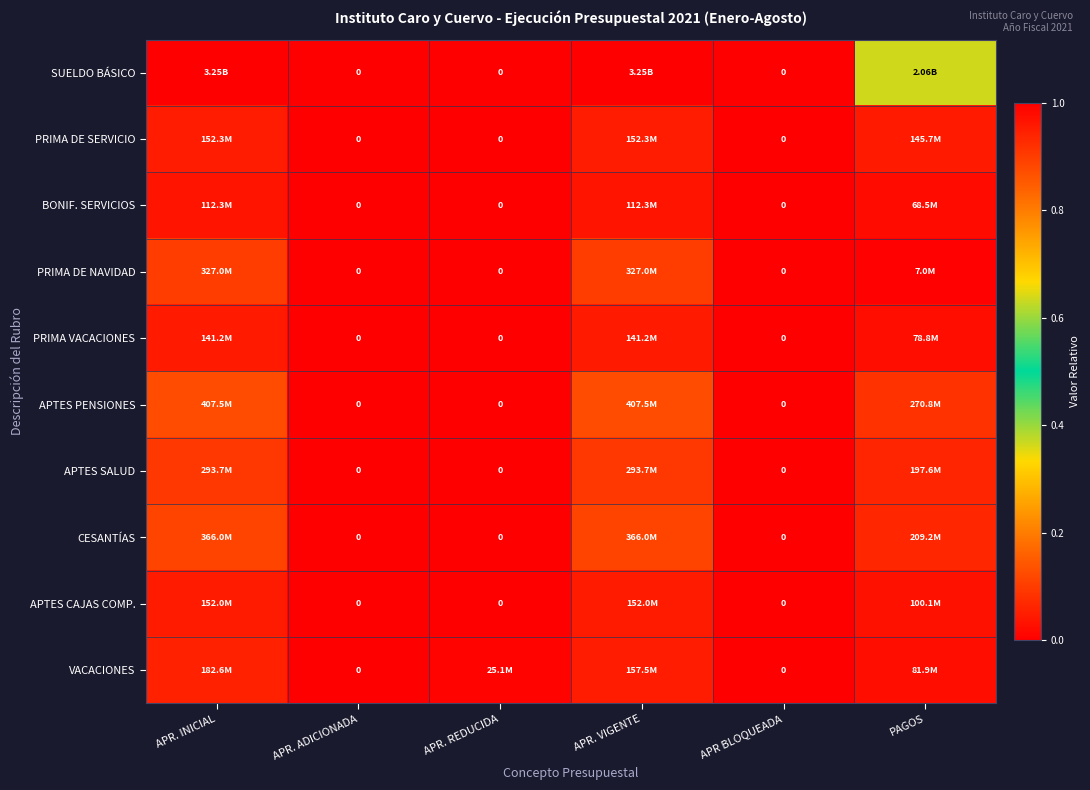

At which label does SUELDO BÁSICO reach its minimum?

APR. ADICIONADA